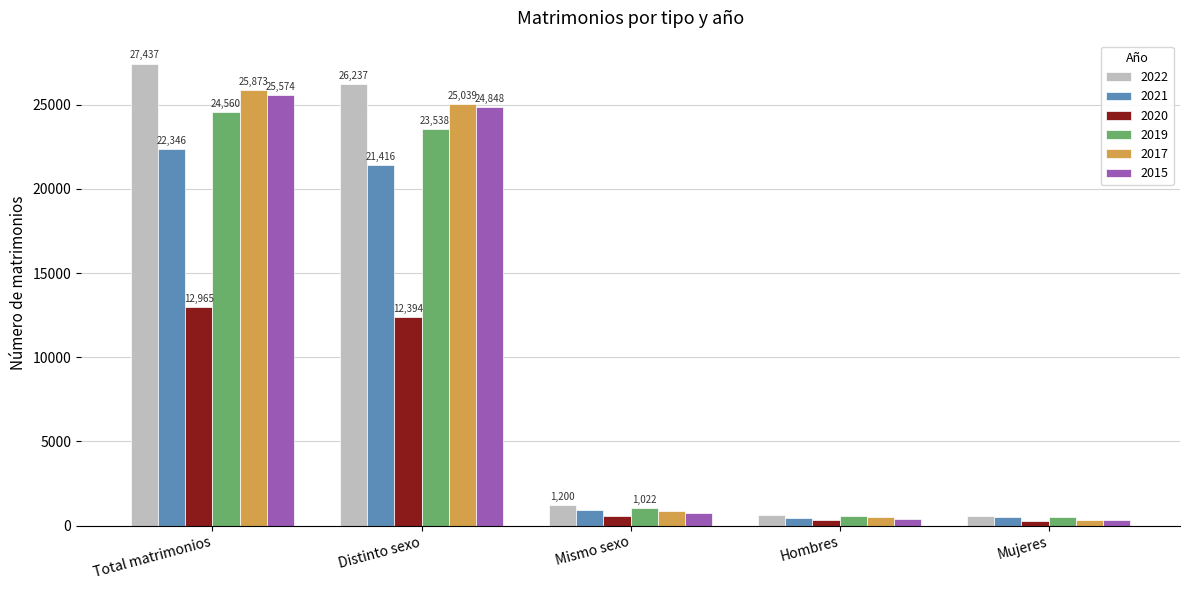

What is the spread (max minus min) of values at Hombres?

315